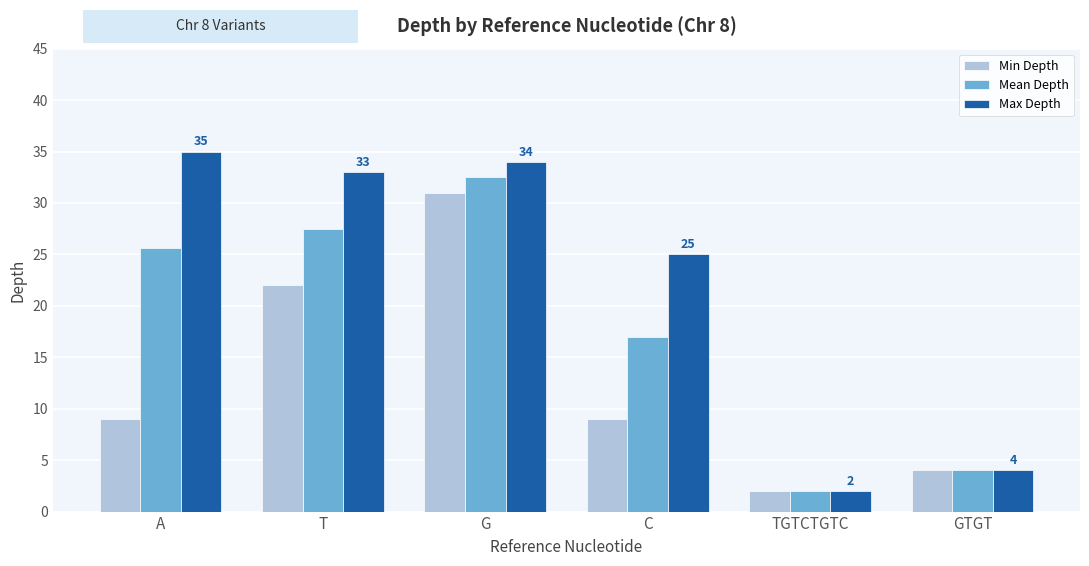

What is the difference between the maximum and minimum values in the Max Depth series?

33.0